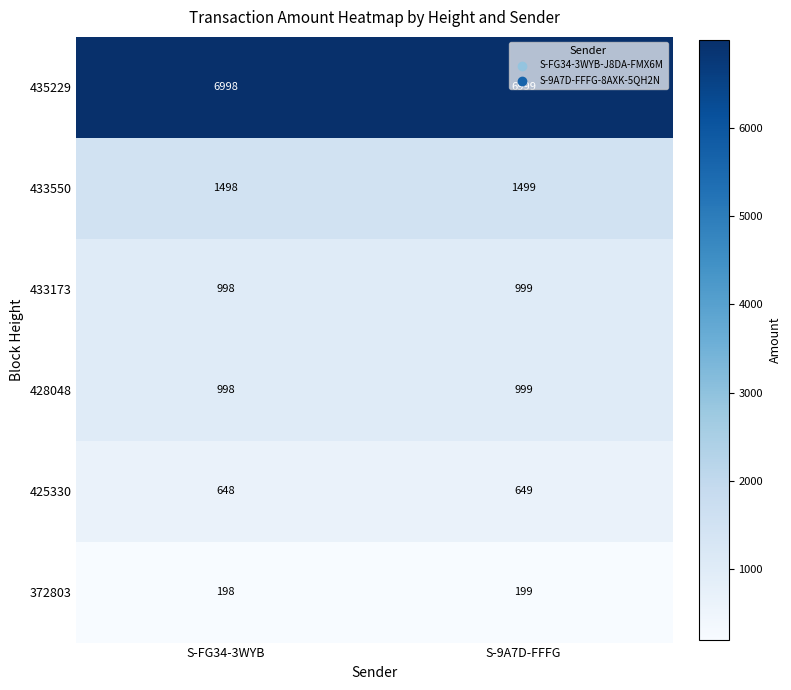

True or false: 372803 has a value of 330 at S-9A7D-FFFG.

False